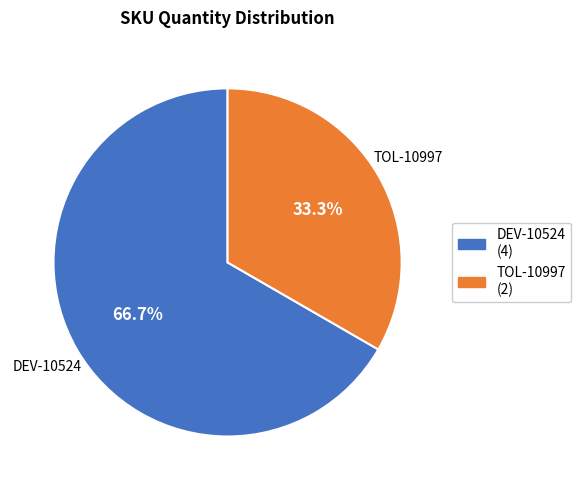

To the nearest percent, what portion does TOL-10997 represent?

33%